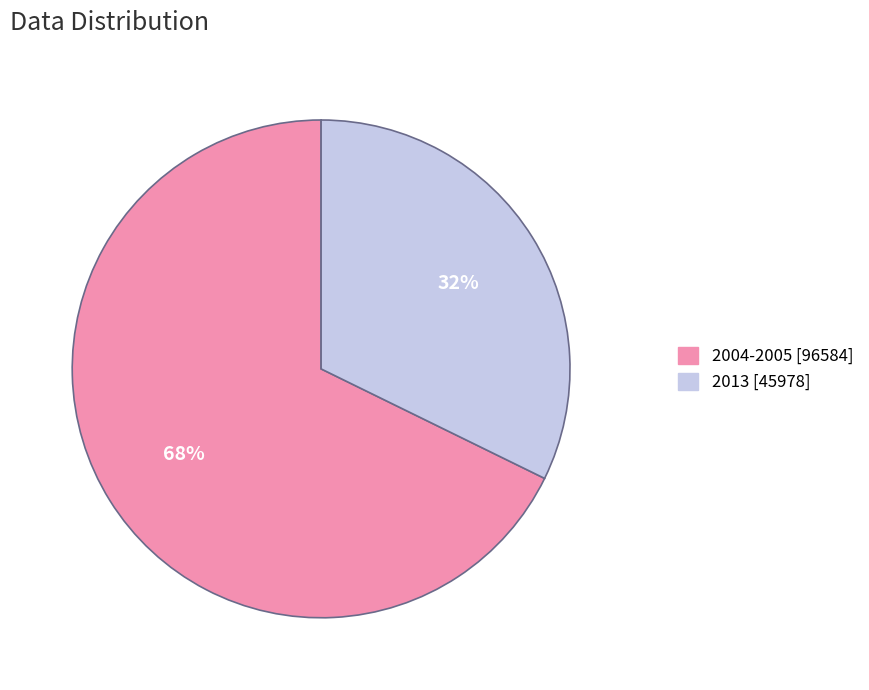

Is the sum of 2004-2005 [96584] and 2013 [45978] greater than half?

Yes